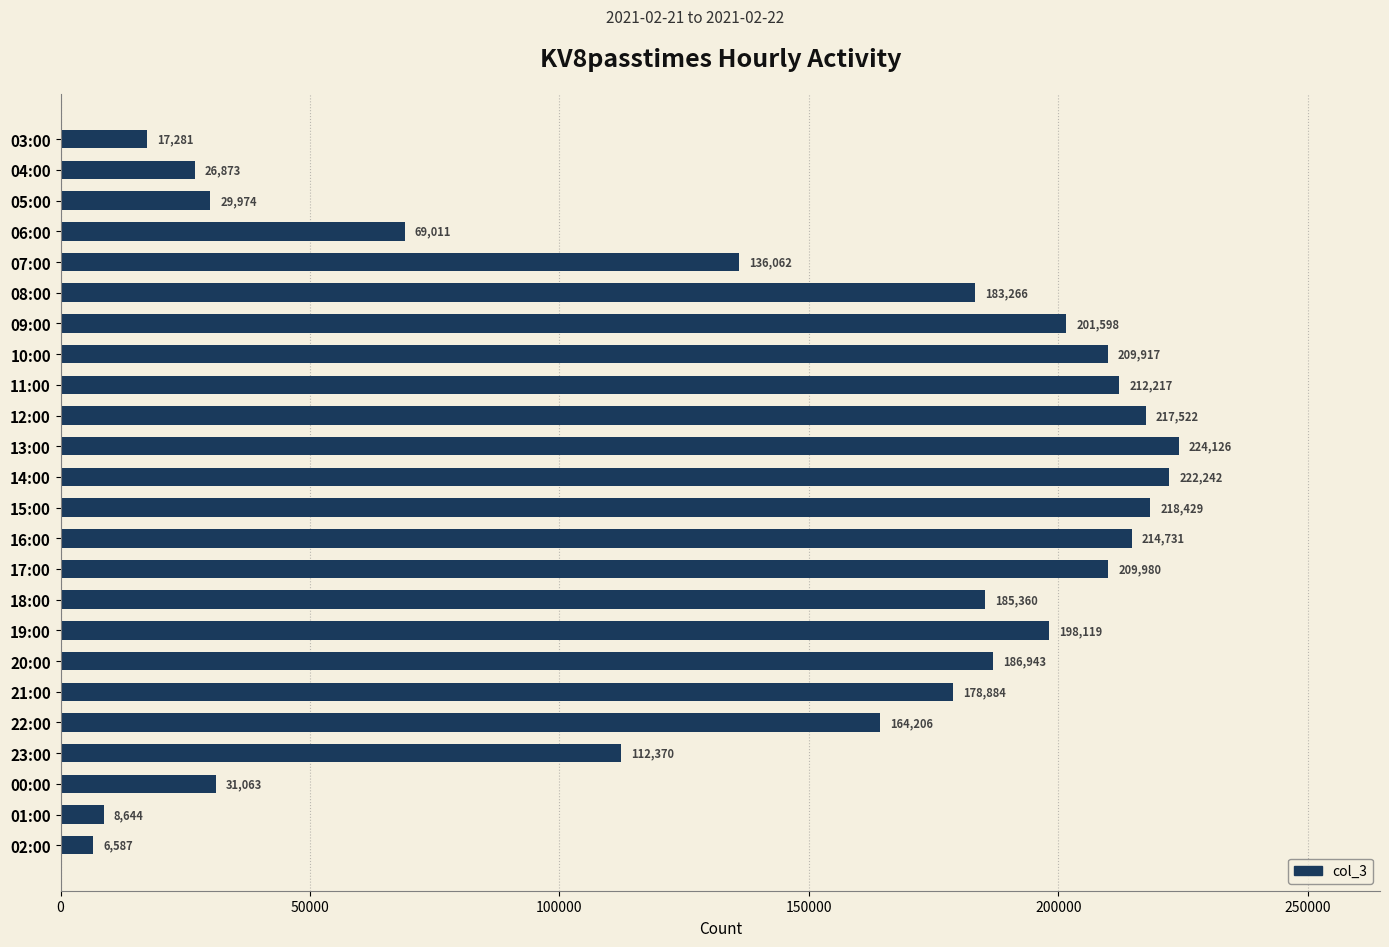

What is the maximum value shown in the chart?

224126